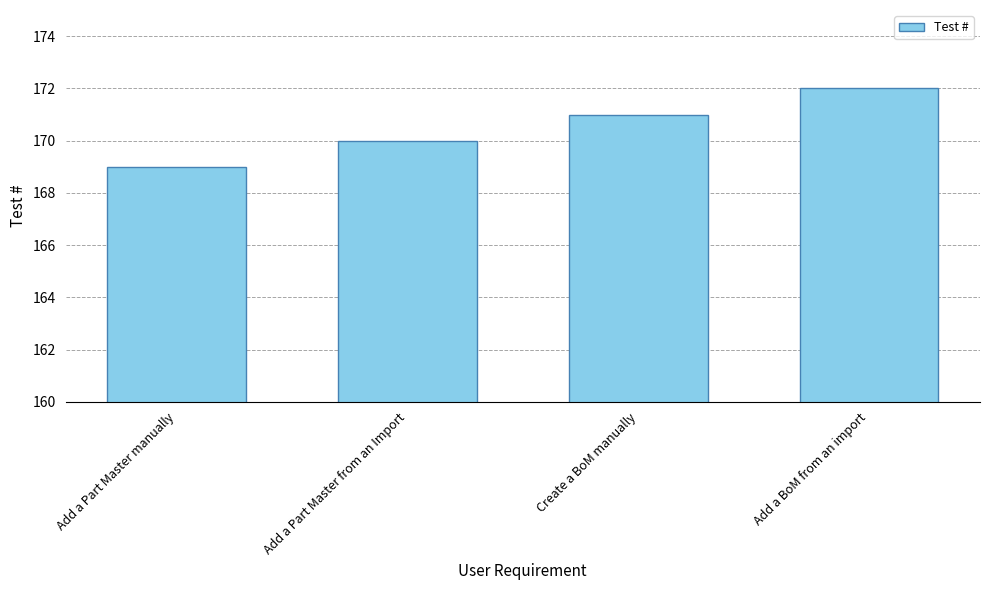

True or false: the data shows 229 at Add a BoM from an import.

False